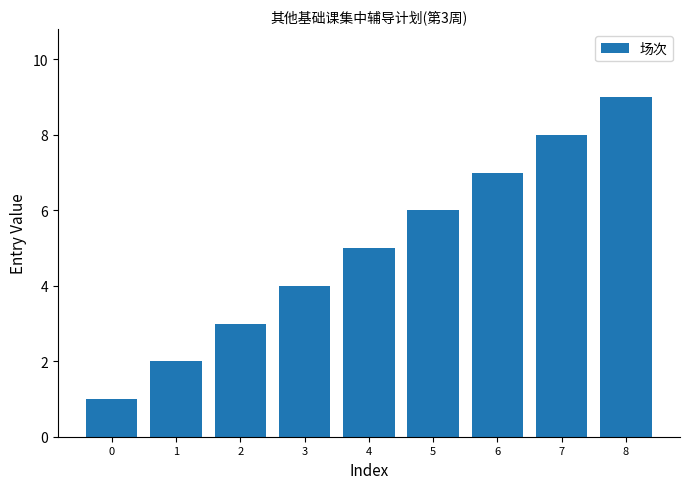

What is the smallest value displayed?

1